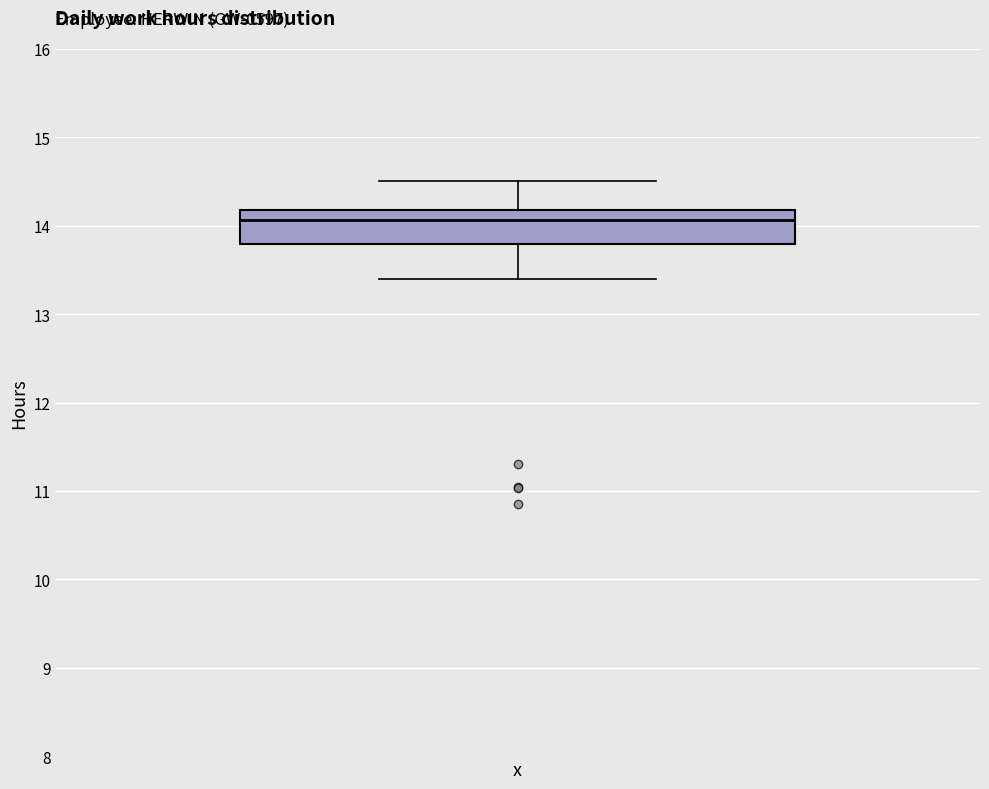

Transcribe this box plot: give where the median line is, the range the box spans, and where the two whiskers end, as read against the y-axis. The values are not printed on the chart, so give them approximately, as read against the axis.

median 14.1, box 13.8 to 14.2, whiskers 13.4 to 14.5